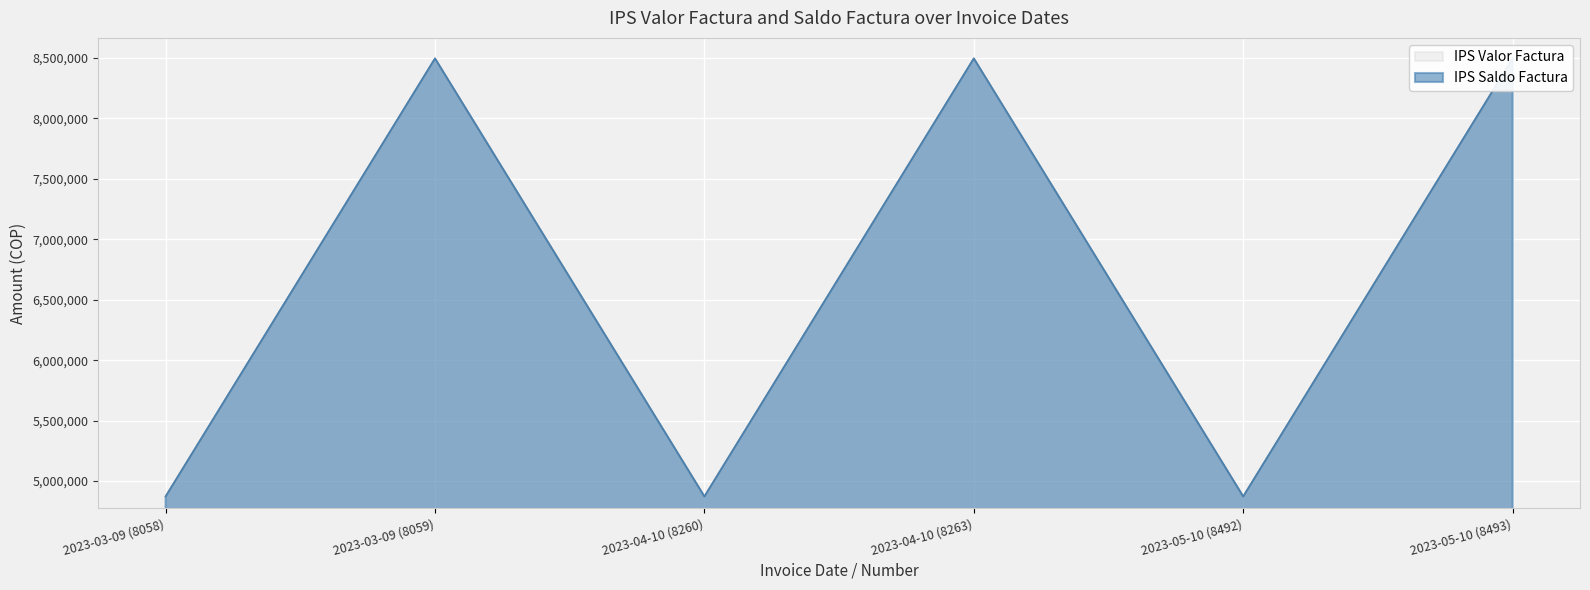

Reading left to right, transcribe all the data shown in this chart.

IPS Valor Factura: 4872640	8496000	4872640	8496000	4872640	8496000
IPS Saldo Factura: 4872640	8496000	4872640	8496000	4872640	8496000